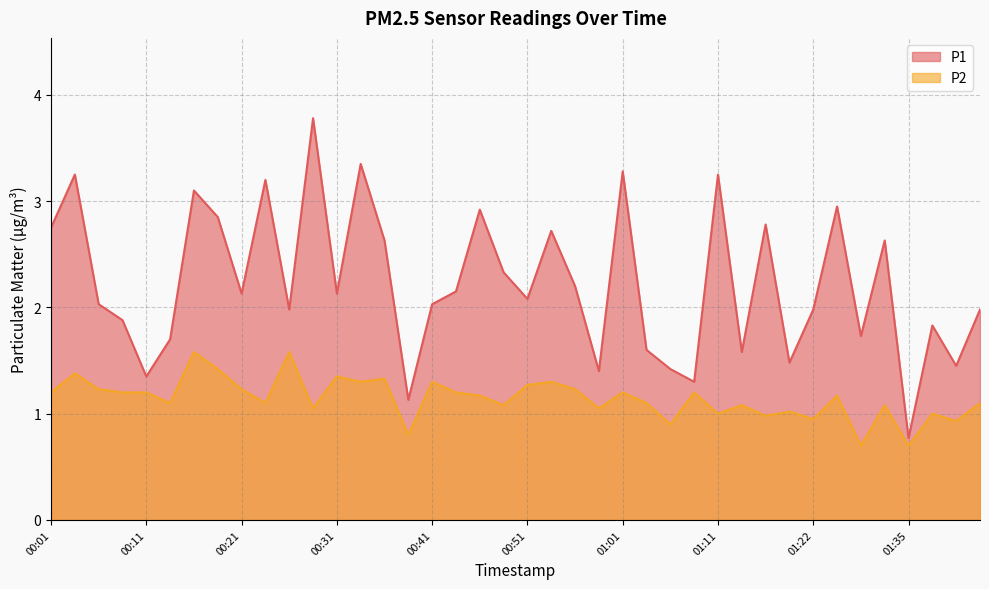

What is the total value across all series at 00:21?

3.4